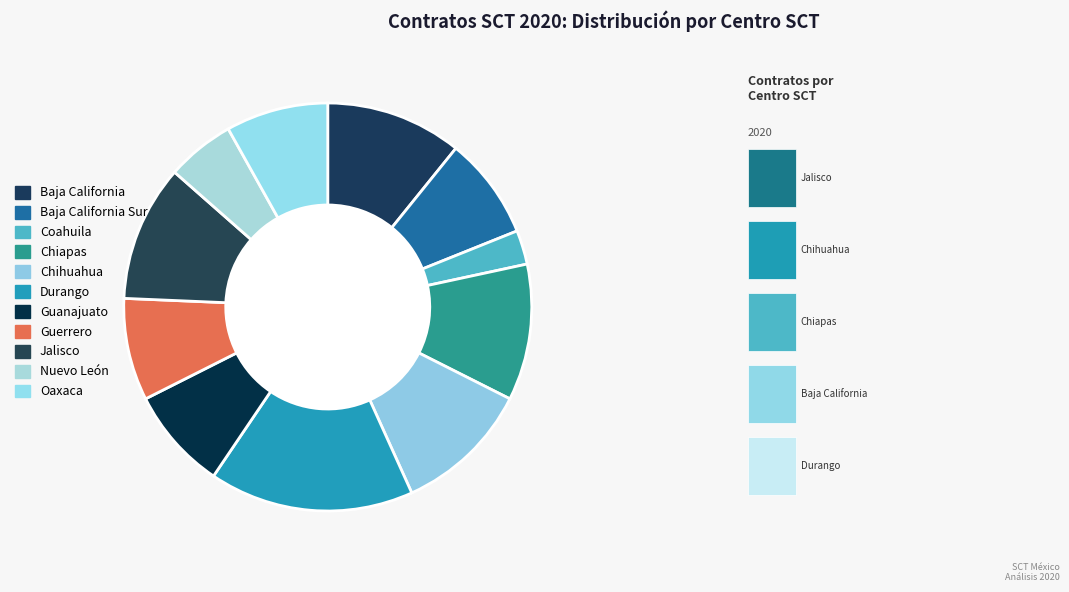

Which category has the smallest portion of the pie?

Coahuila